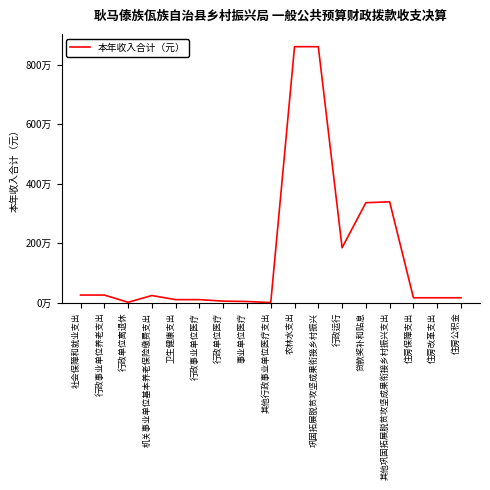

Does the chart display data point markers on the line(s)?

No